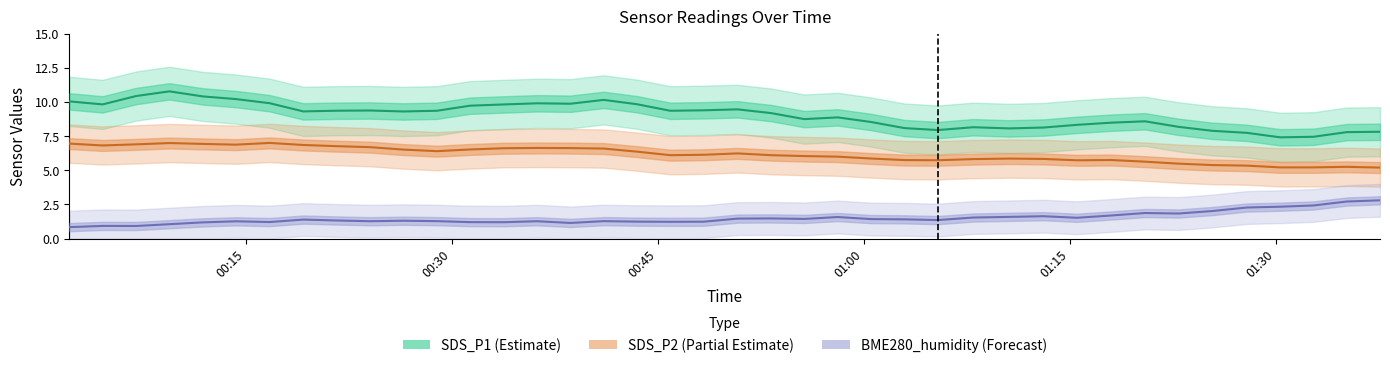

What is the minimum value shown in the chart?

0.8